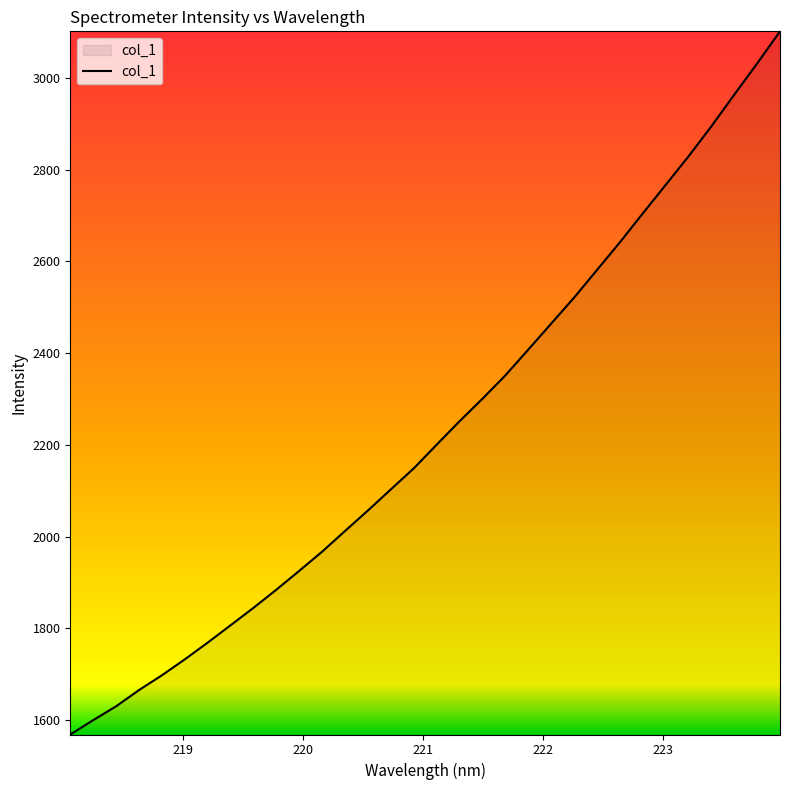

What is the minimum value shown in the chart?

1568.3